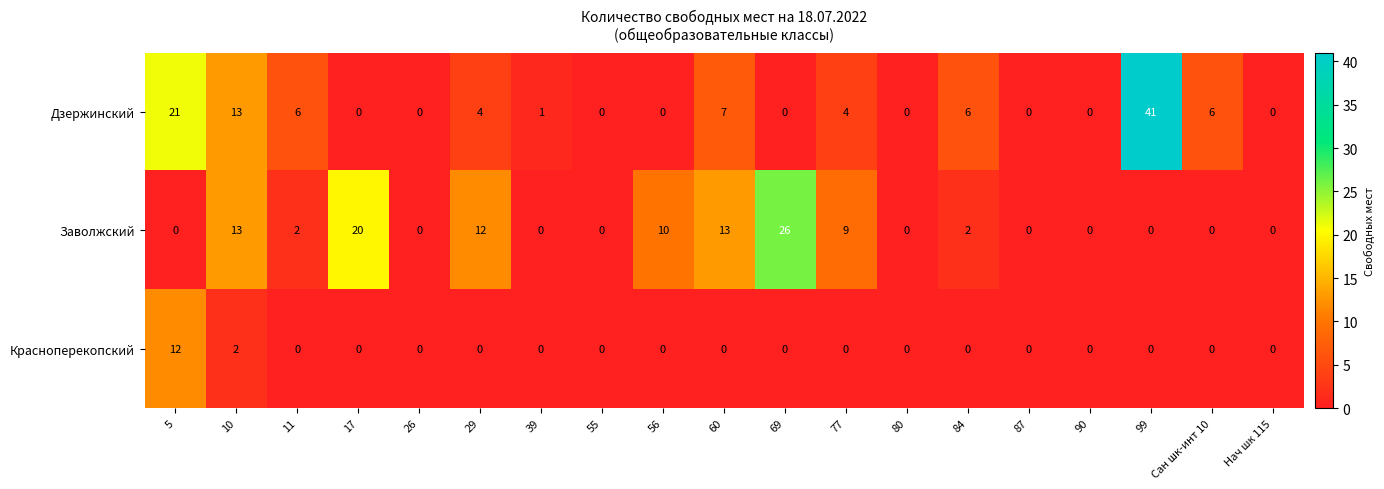

Which series has the widest spread of values?

Дзержинский